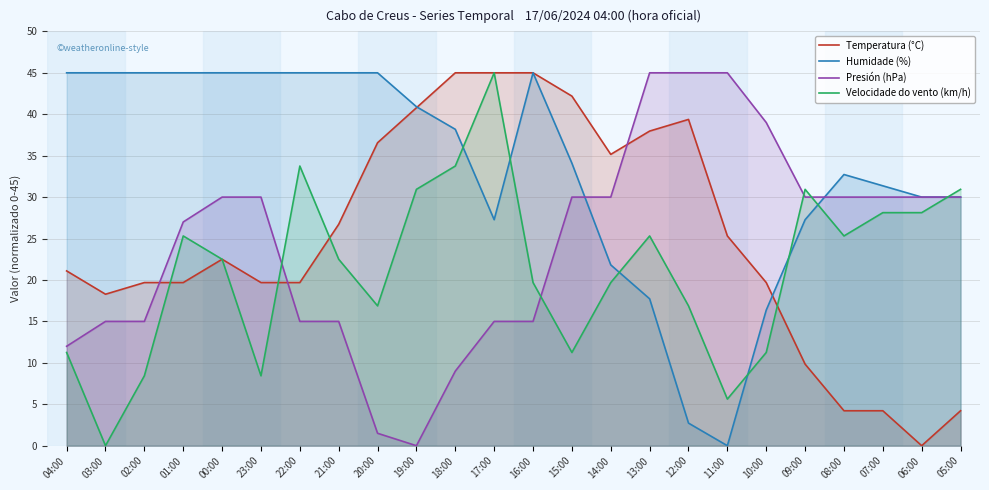

At which label does Humidade (%) first exceed 38?

04:00